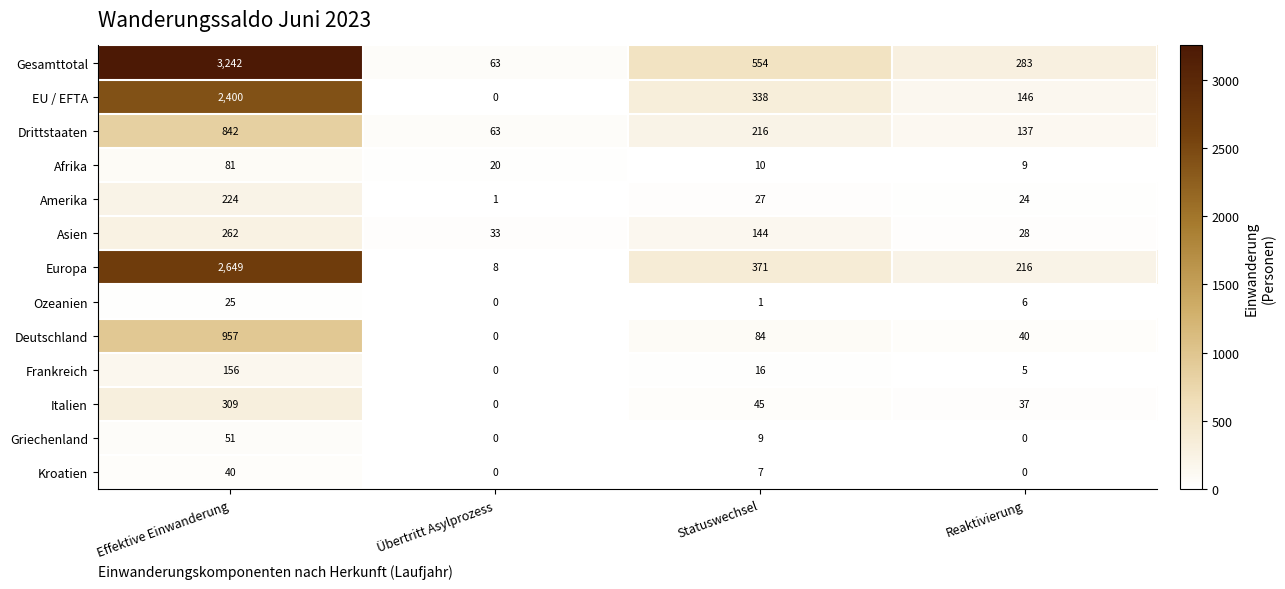

Read the Drittstaaten value at Reaktivierung, to the nearest 100.

100